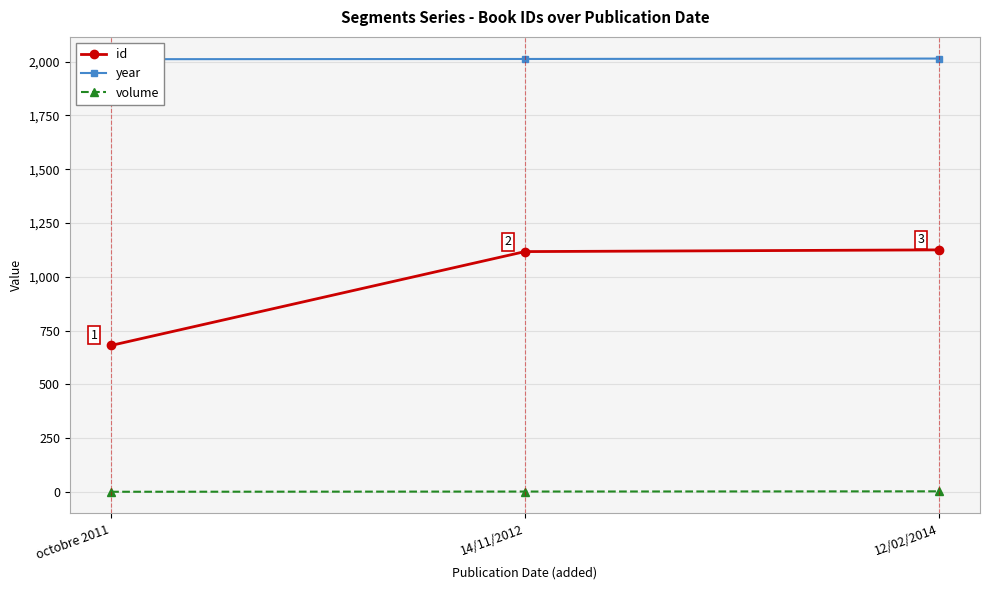

What are all the series names shown in the legend?

id, year, volume